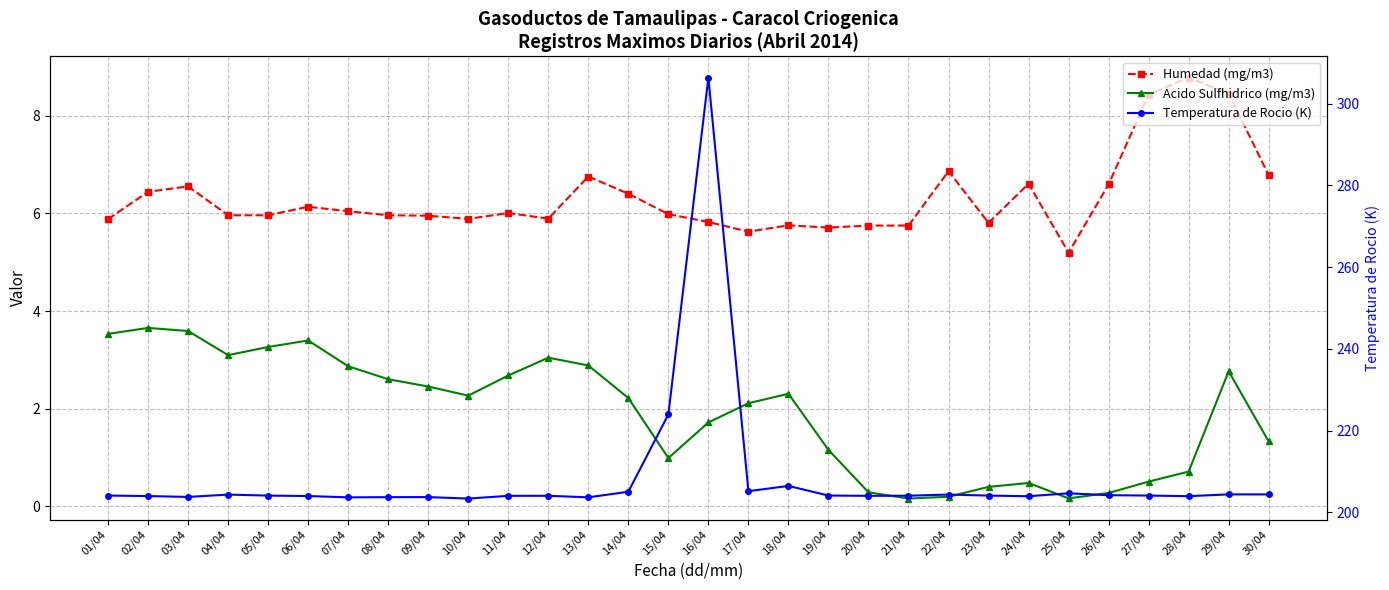

The Temperatura de Rocio (K) series shows 204.0 at 21/04. True or false?

True